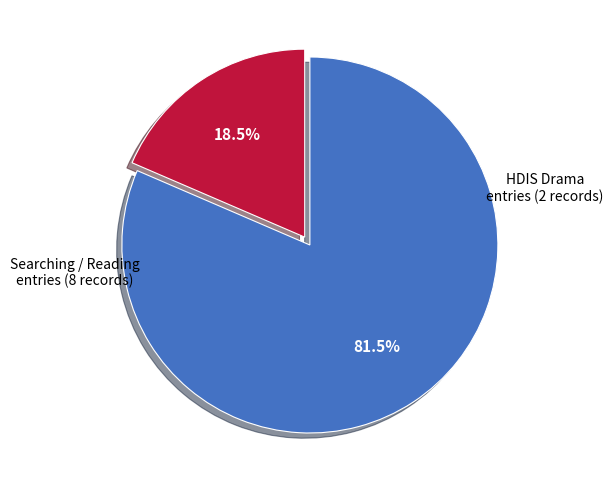

Is there a majority slice in this chart?

Yes